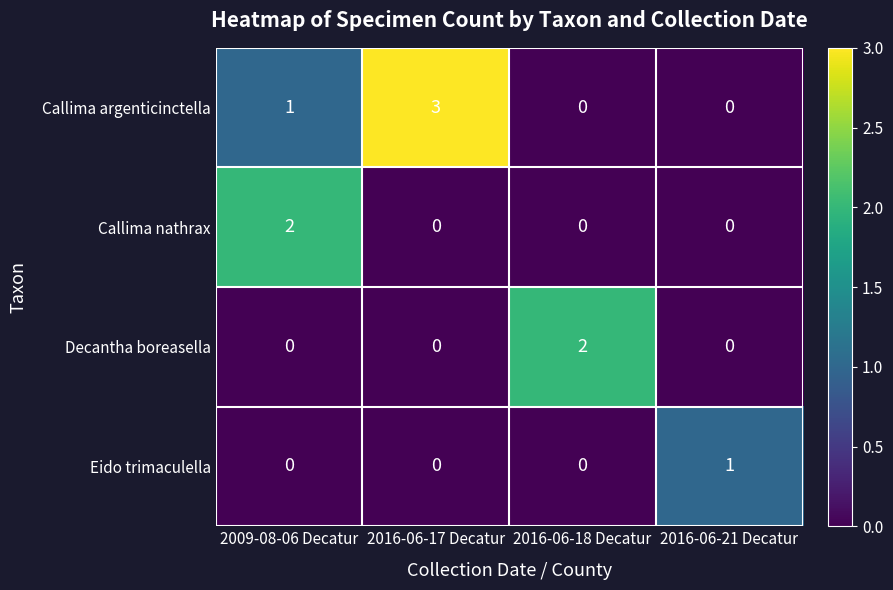

Reading right to left, transcribe all the data shown in this chart.

Callima argenticinctella: 2016-06-21 Decatur=0	2016-06-18 Decatur=0	2016-06-17 Decatur=3	2009-08-06 Decatur=1
Callima nathrax: 2016-06-21 Decatur=0	2016-06-18 Decatur=0	2016-06-17 Decatur=0	2009-08-06 Decatur=2
Decantha boreasella: 2016-06-21 Decatur=0	2016-06-18 Decatur=2	2016-06-17 Decatur=0	2009-08-06 Decatur=0
Eido trimaculella: 2016-06-21 Decatur=1	2016-06-18 Decatur=0	2016-06-17 Decatur=0	2009-08-06 Decatur=0